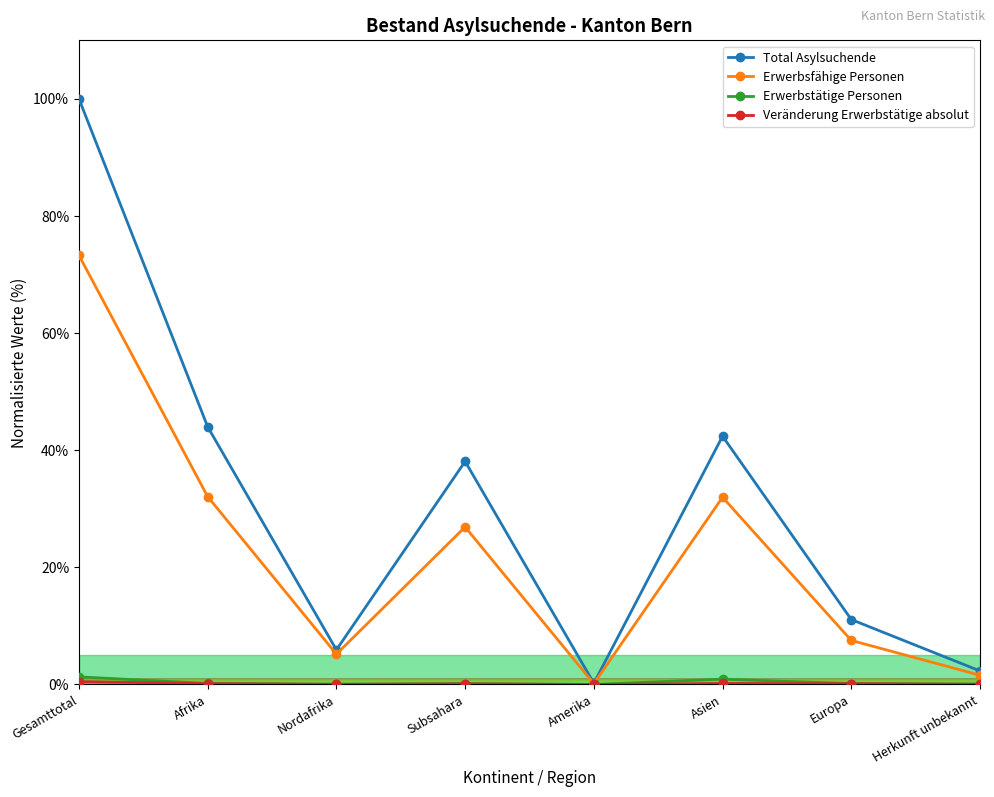

Is the value of Total Asylsuchende at Amerika greater than the value of Erwerbsfähige Personen at Europa?

No